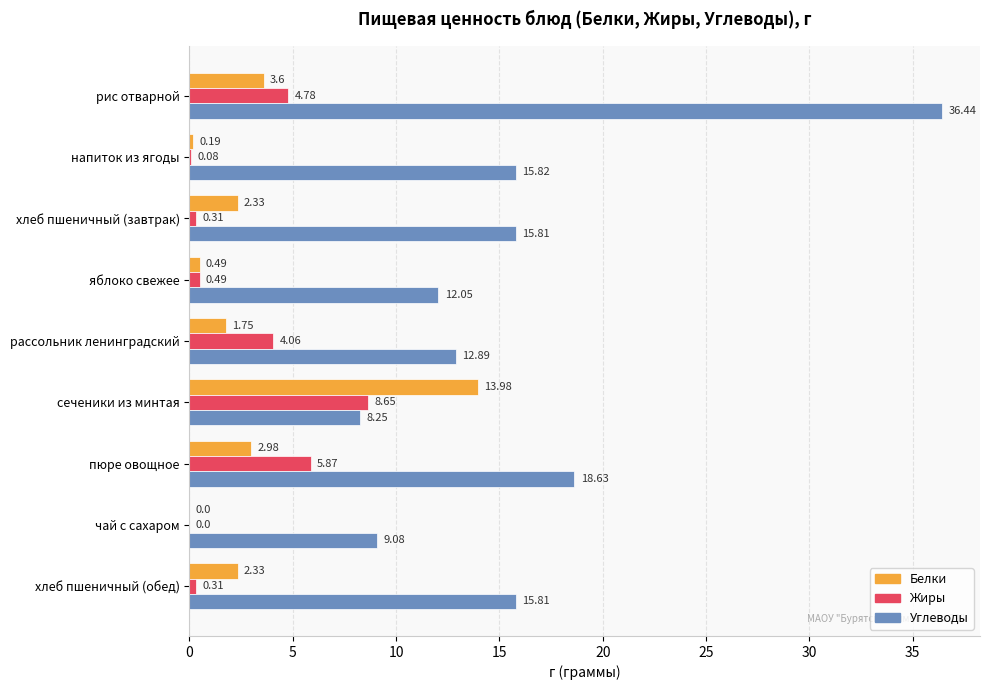

Between сеченики из минтая and хлеб пшеничный (обед), which series saw the biggest shift?

Белки